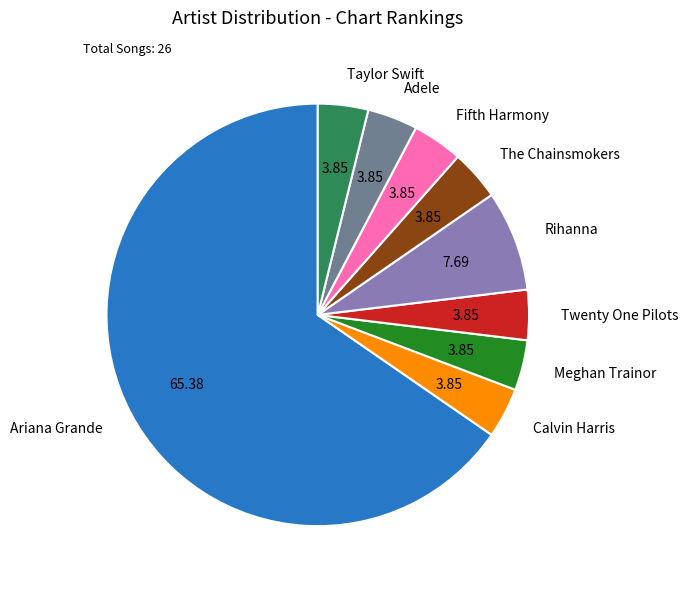

Count the number of slices in the pie.

9